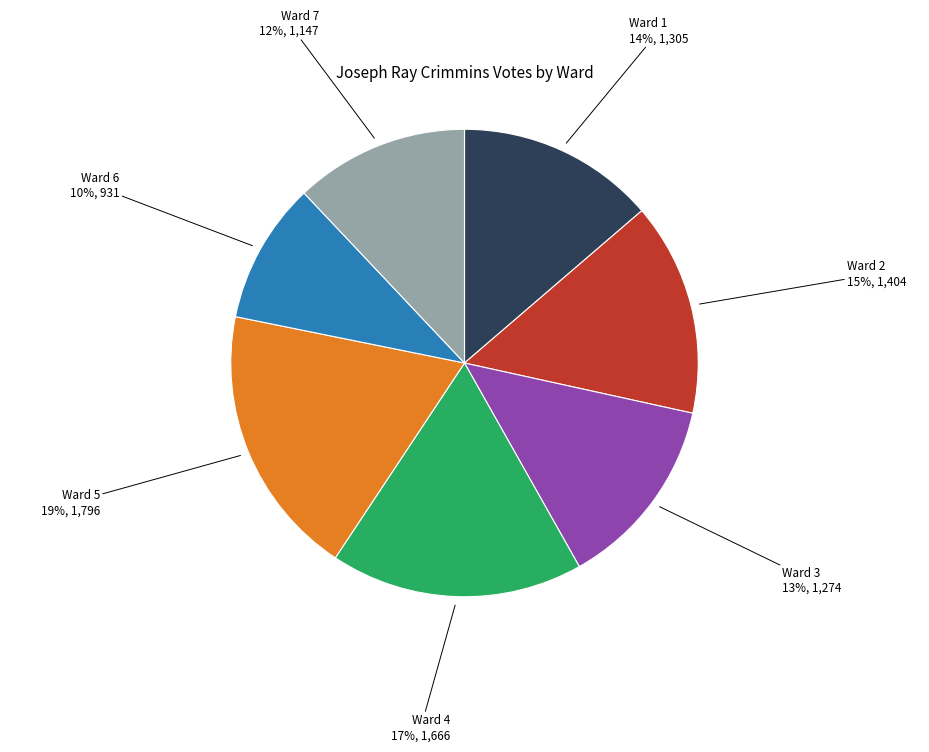

To the nearest percent, what is the average slice percentage?

14%